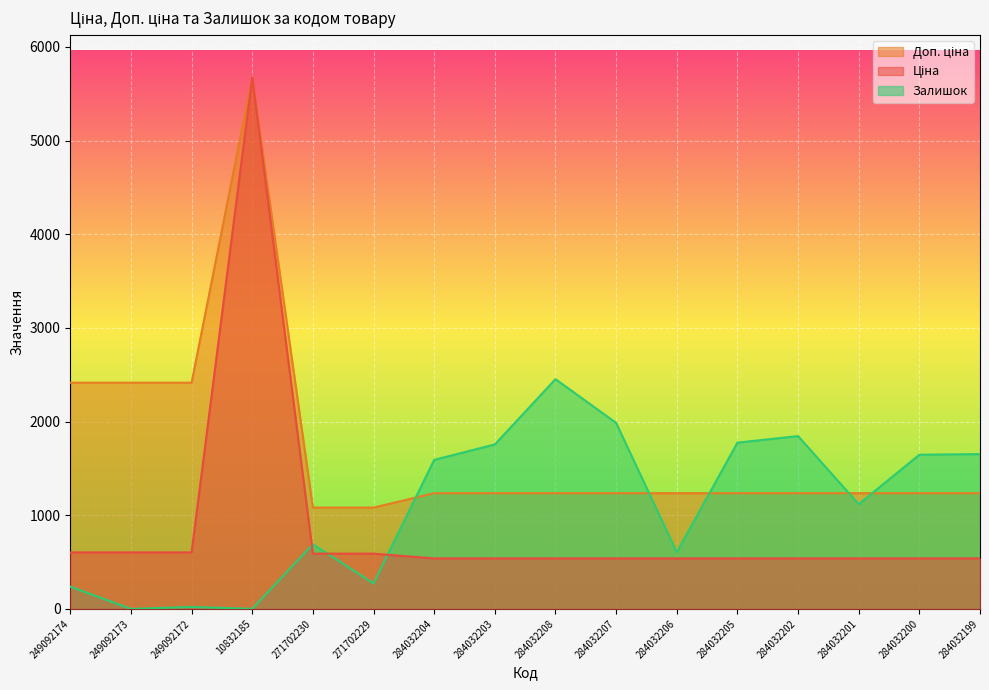

How many lines are shown in the chart?

3